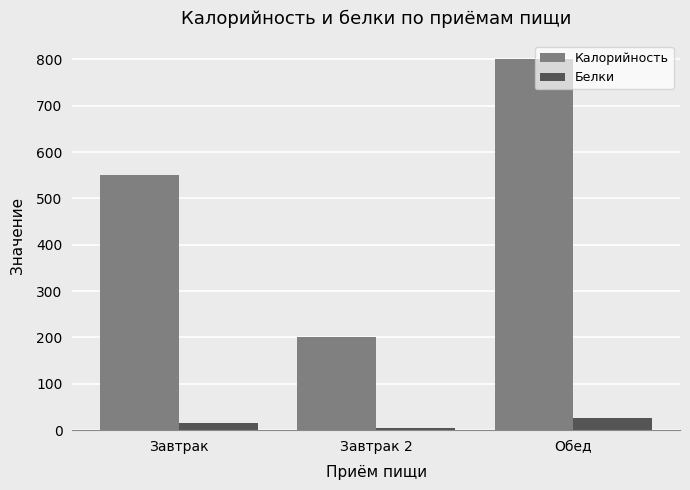

What is the difference between the highest and lowest values at Завтрак 2?

196.0